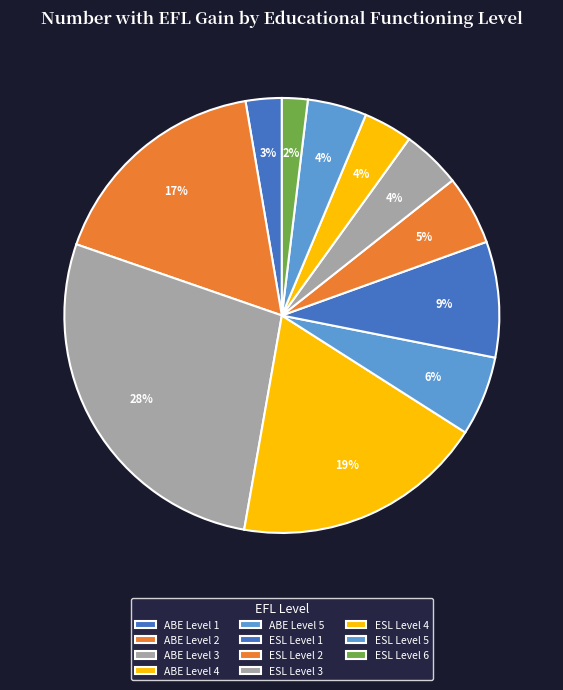

How many slices are in this pie chart?

11